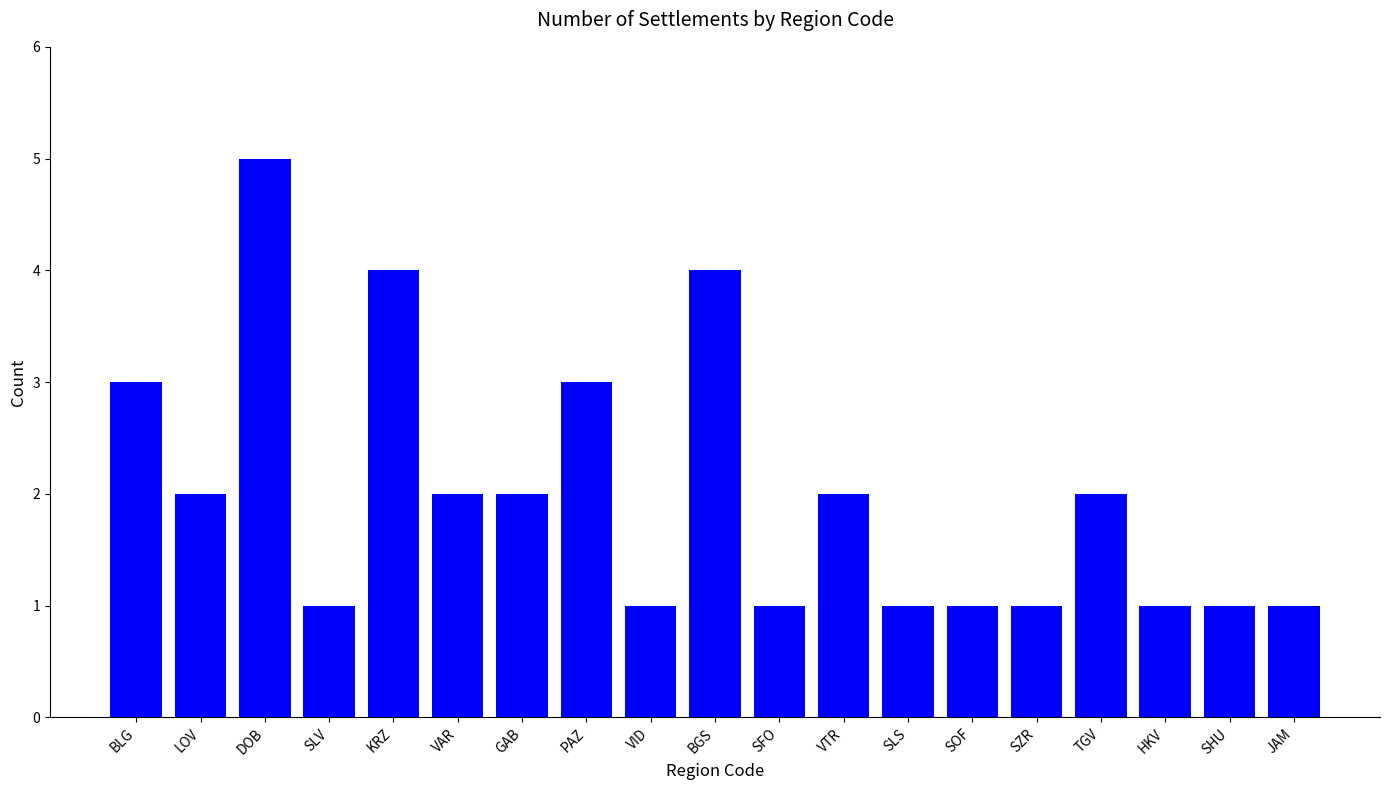

What is the ratio of the value at SFO to the value at SOF?

1.0